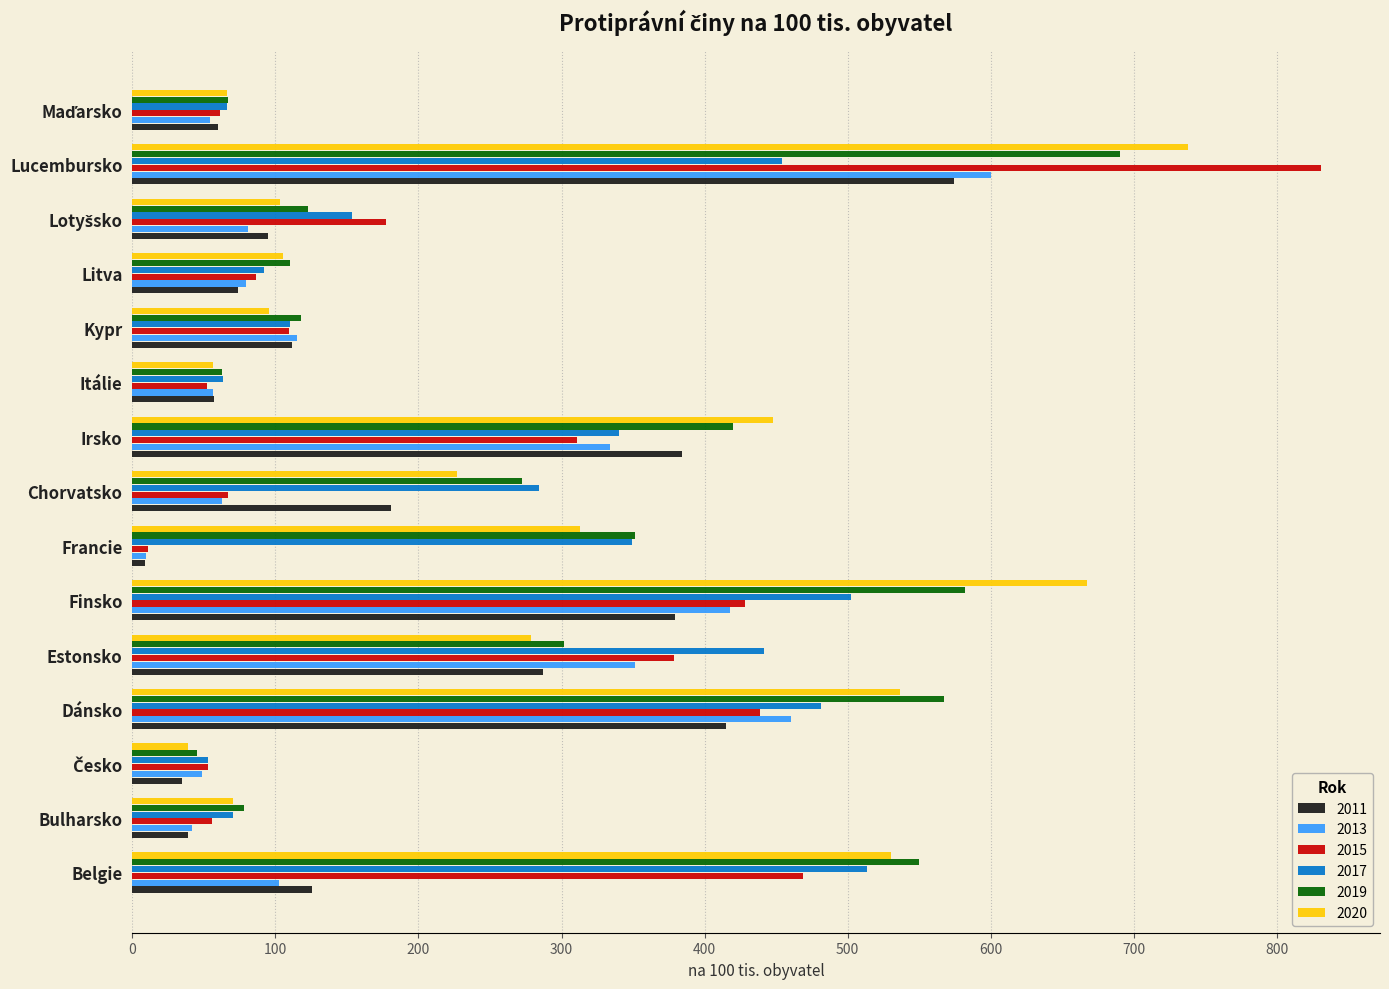

What is the average value of the 2011 series?

188.5